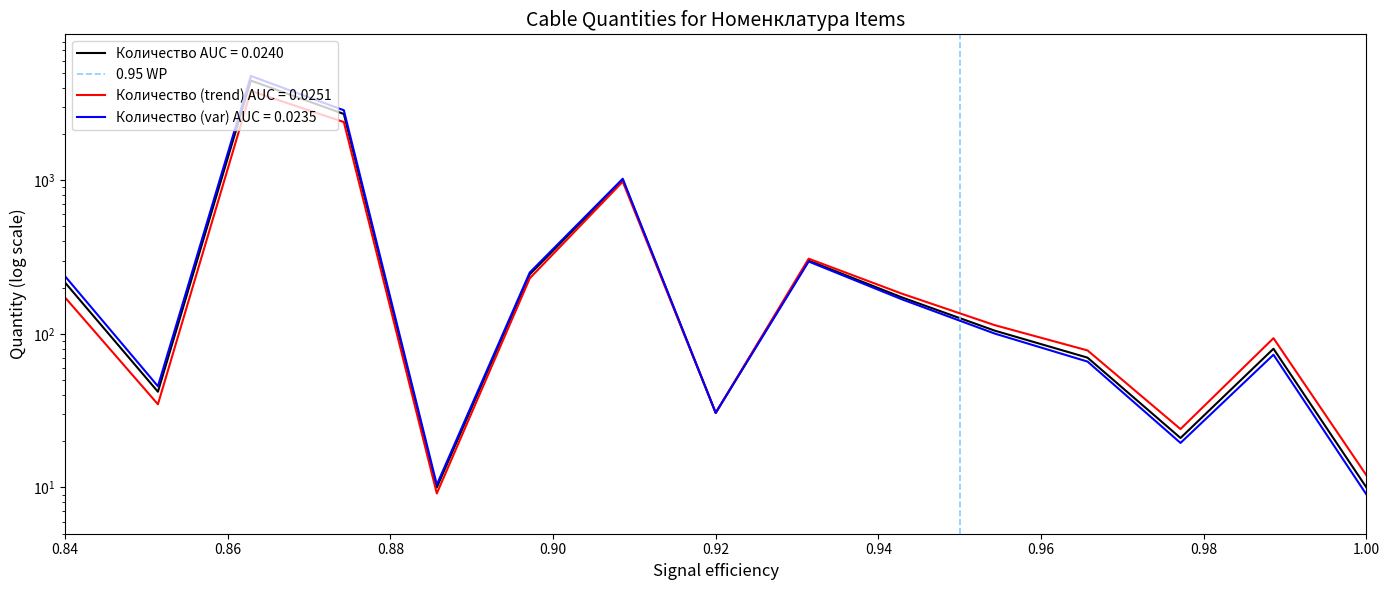

Which has a higher value, 0.84 or 0.86?

0.86